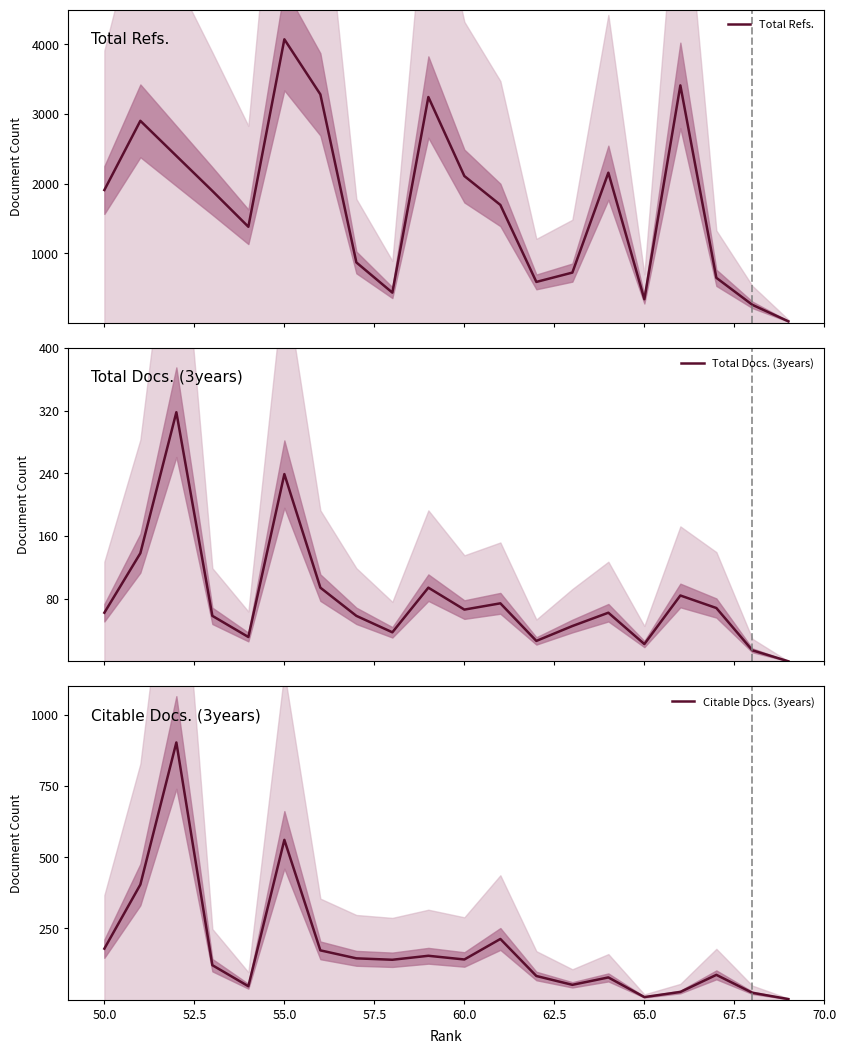

What is the average value of the Citable Docs. (3years) series?

177